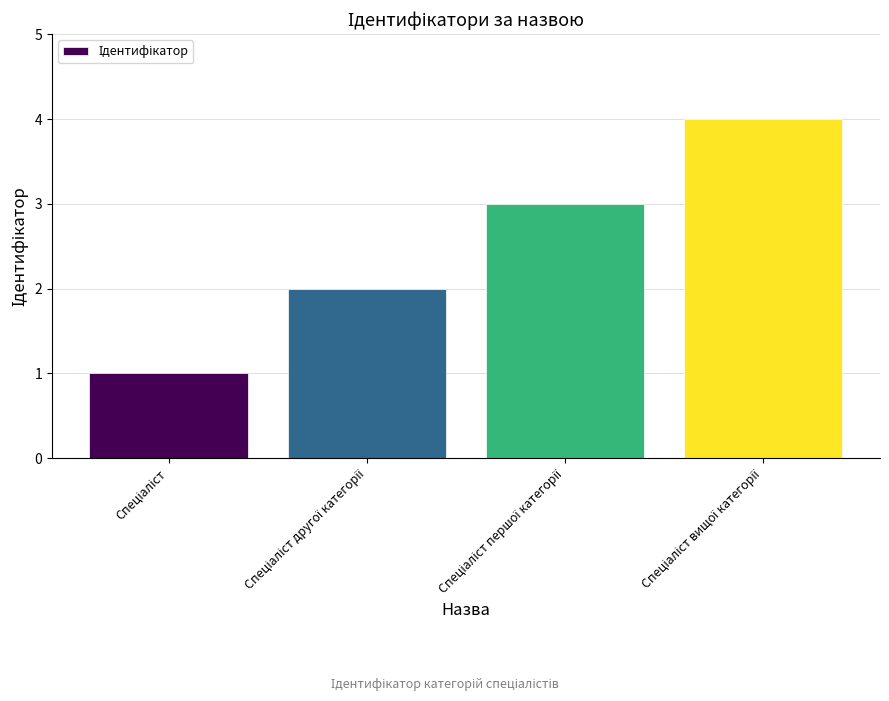

Reading left to right, transcribe all the data shown in this chart.

1	2	3	4